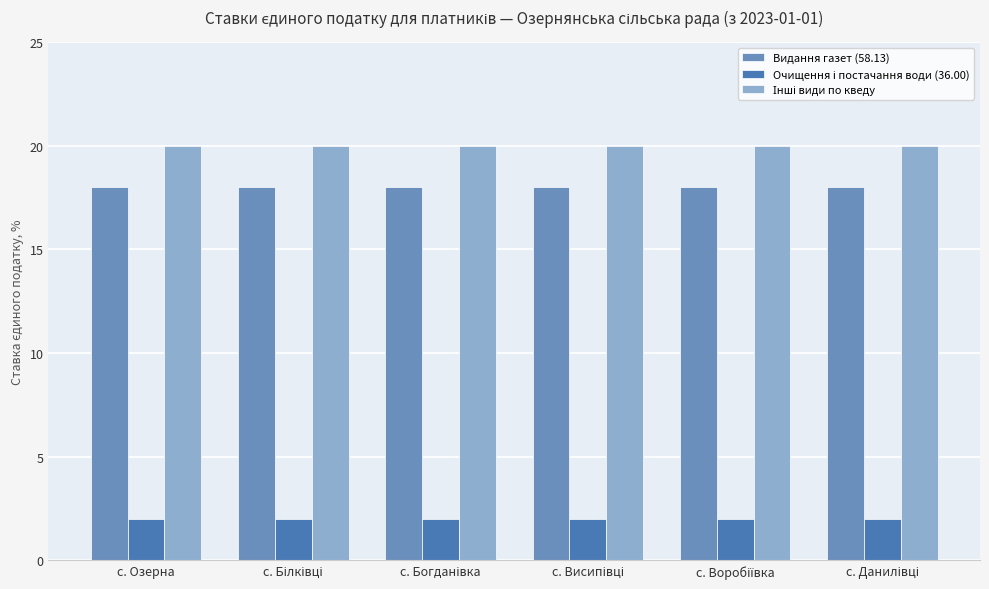

At which category is the sum across all series the highest?

c. Озерна